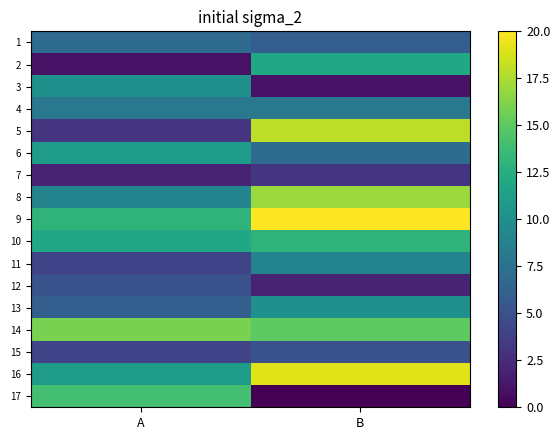

At B, list the series in order from largest to smallest.

9, 16, 5, 8, 14, 10, 2, 13, 11, 4, 6, 1, 15, 7, 12, 3, 17